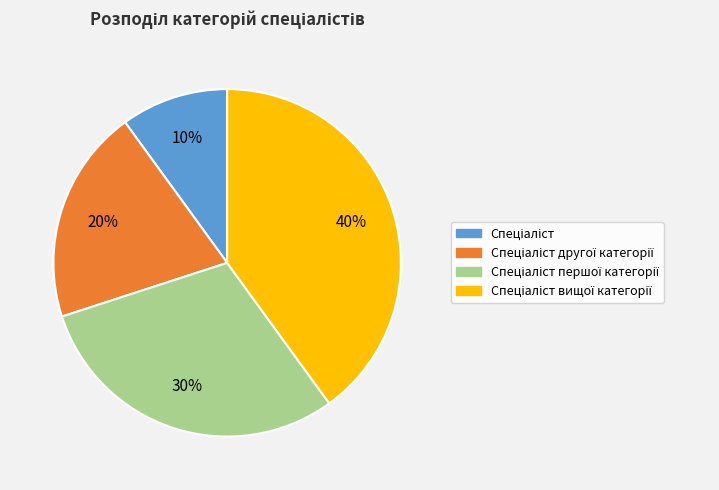

Does any single category account for the majority?

No